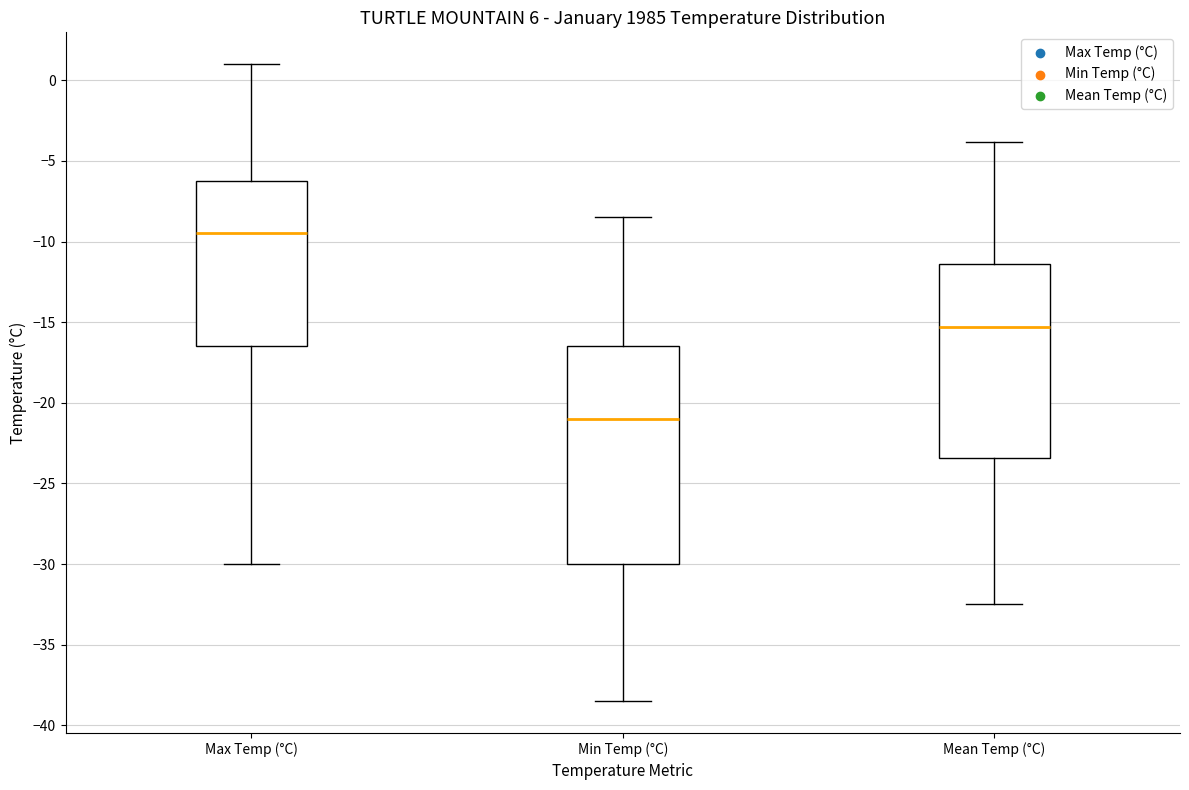

Where does the median line of the box for Min Temp (°C) sit on the y-axis? The values are not printed on the chart, so give them approximately, as read against the axis.

-21.0